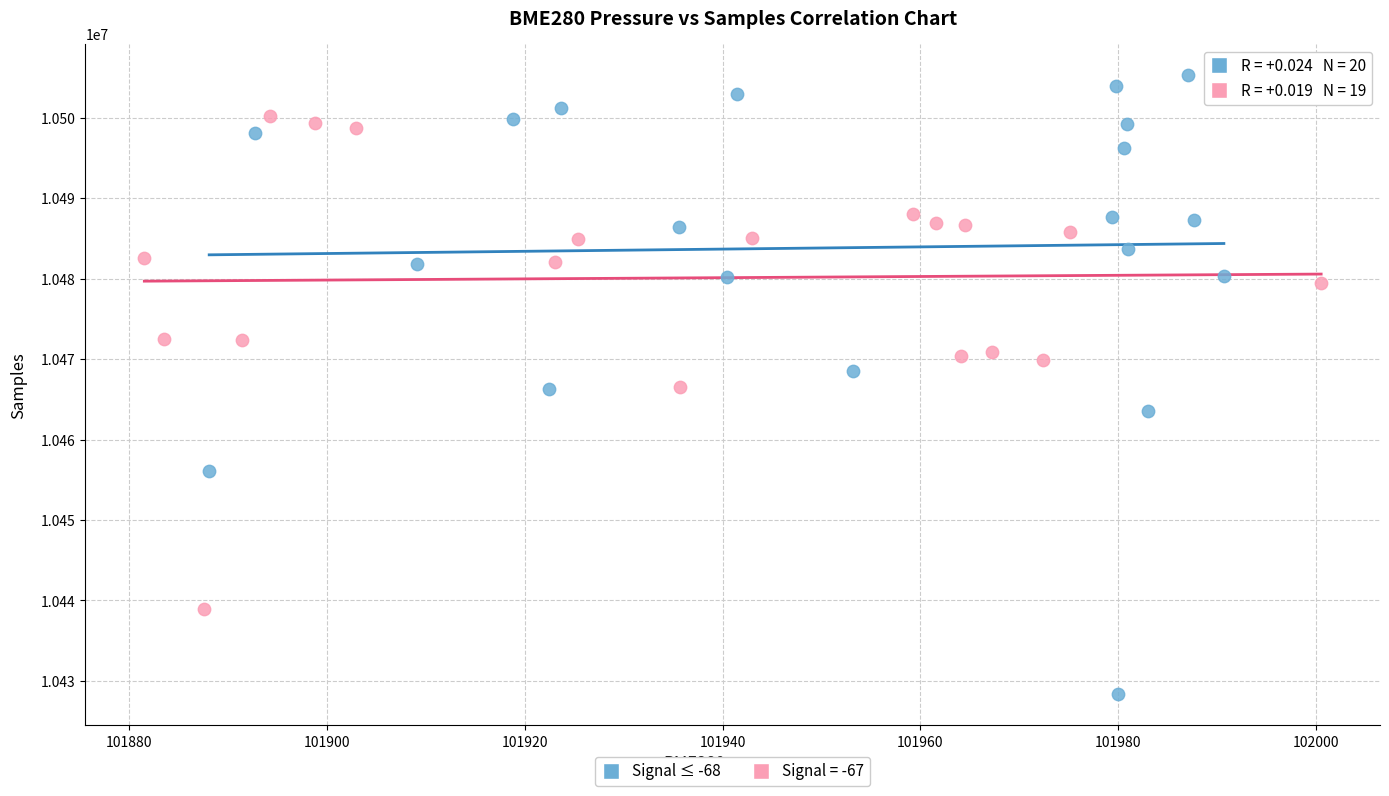

Which series reaches the minimum Y coordinate?

Signal ≤ -68